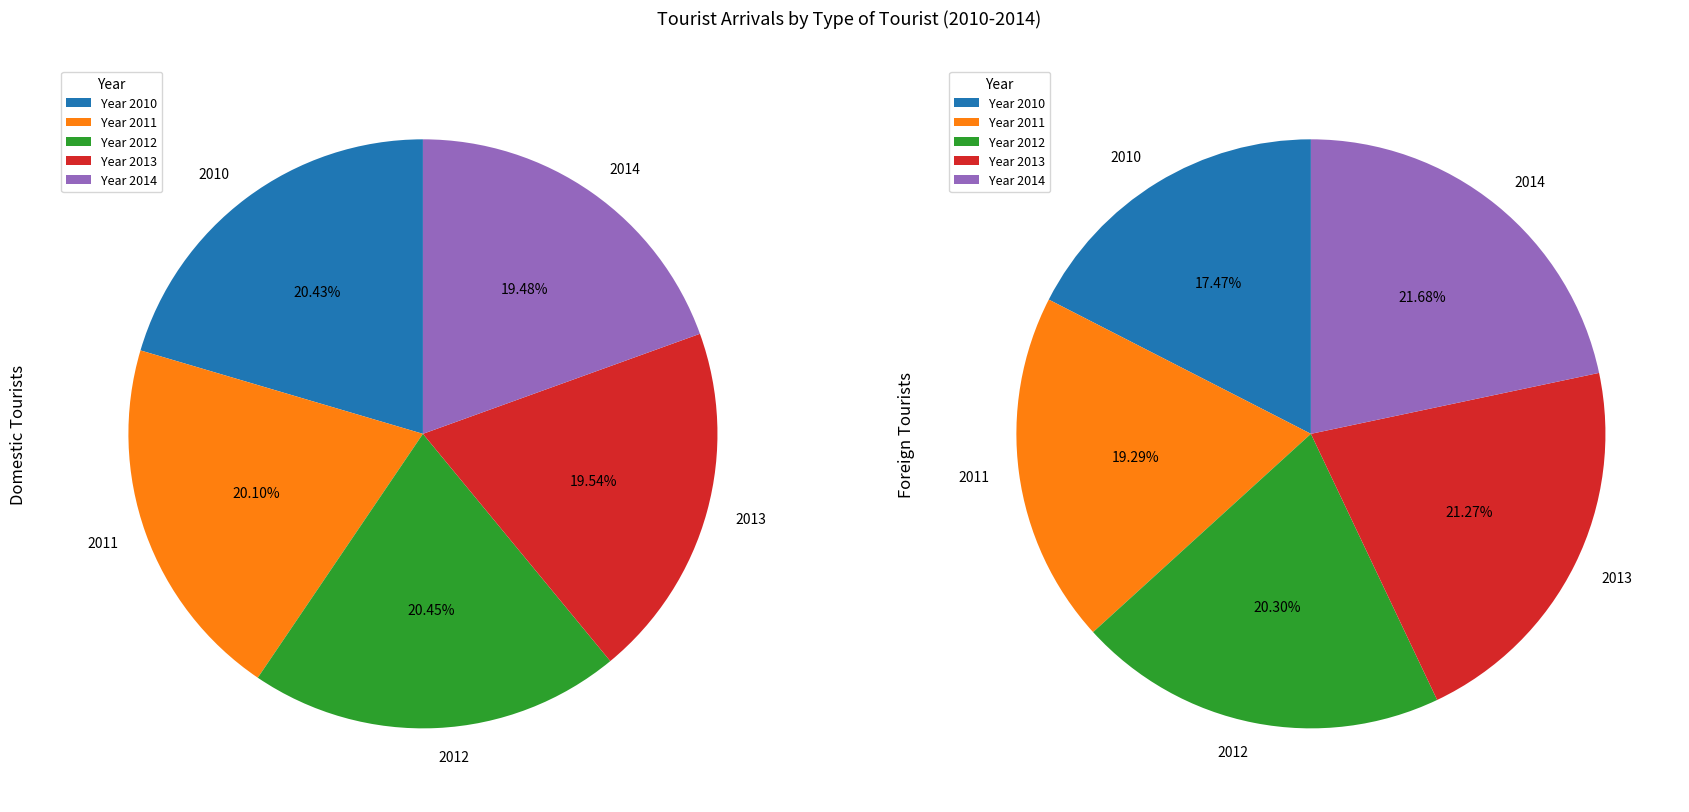

How many segments does this pie chart have?

5